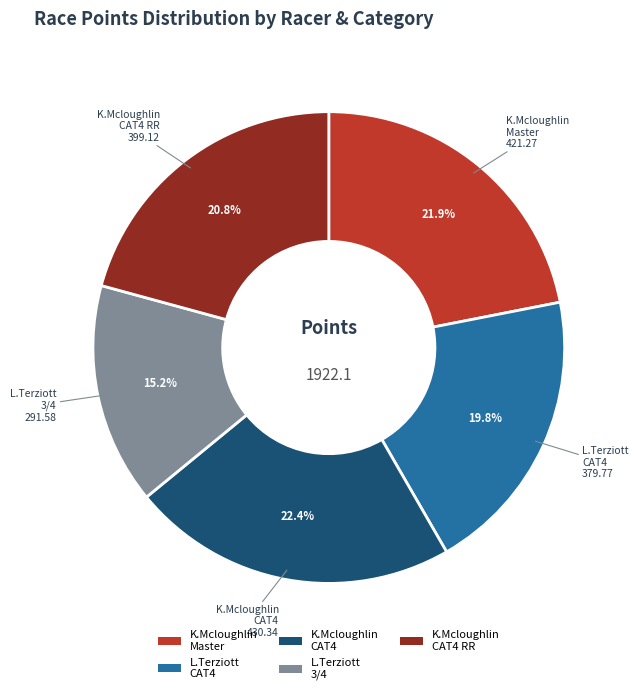

Is there a majority slice in this chart?

No